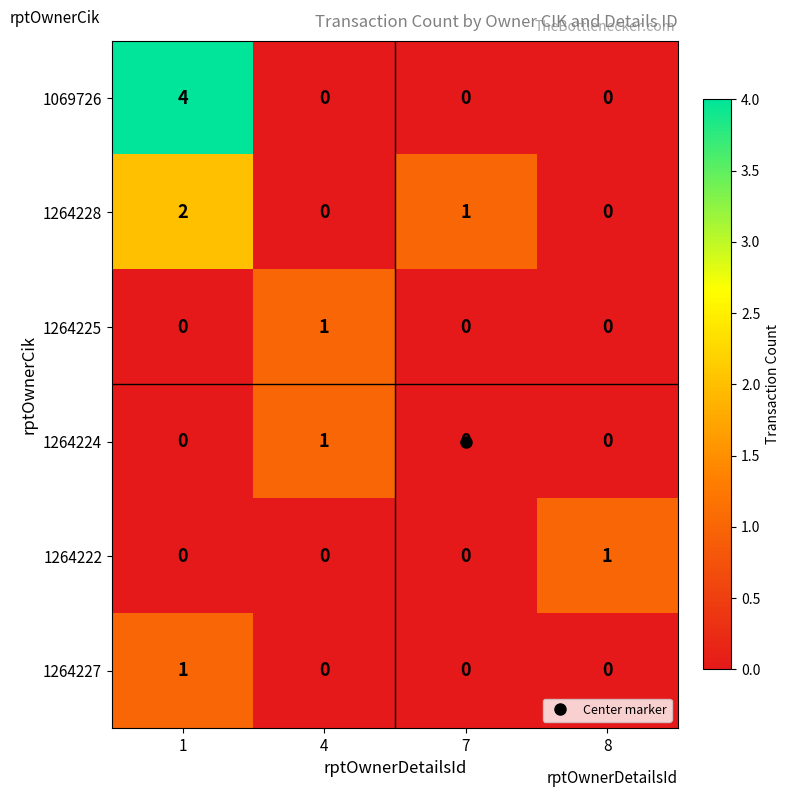

Which series has the largest total across all categories?

1069726